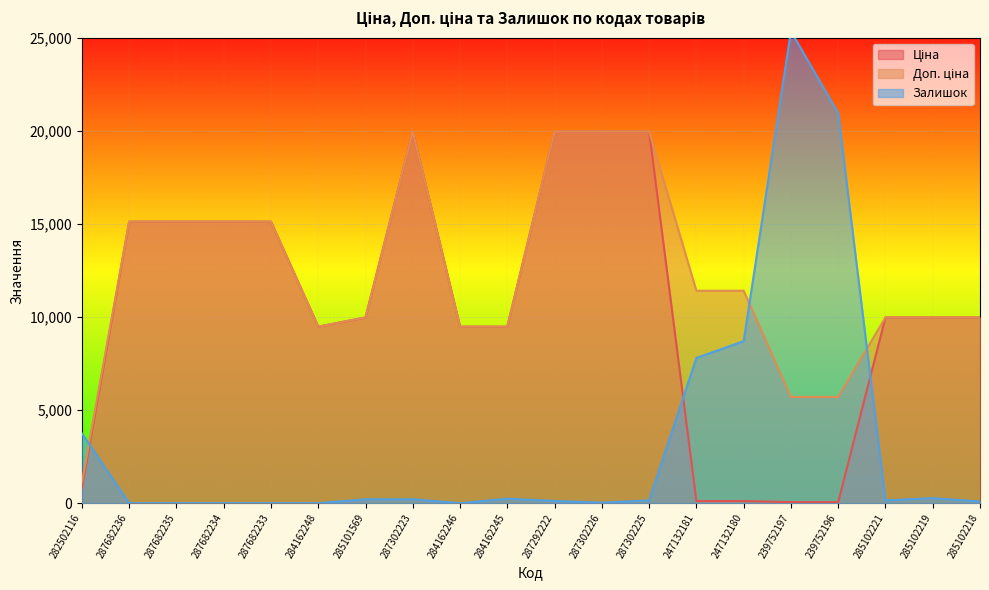

Where does the Доп. ціна series first go above 11410?

287682236